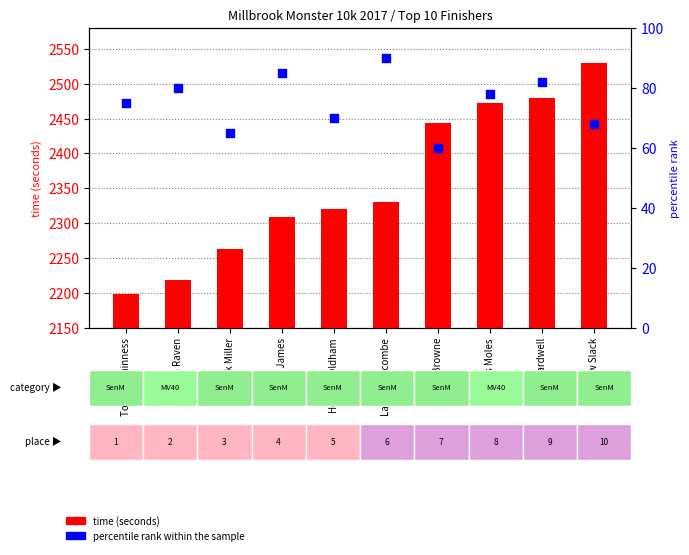

Is the value of time (seconds) at Tom Bardwell greater than the value of percentile rank within the sample at Tom Bardwell?

Yes